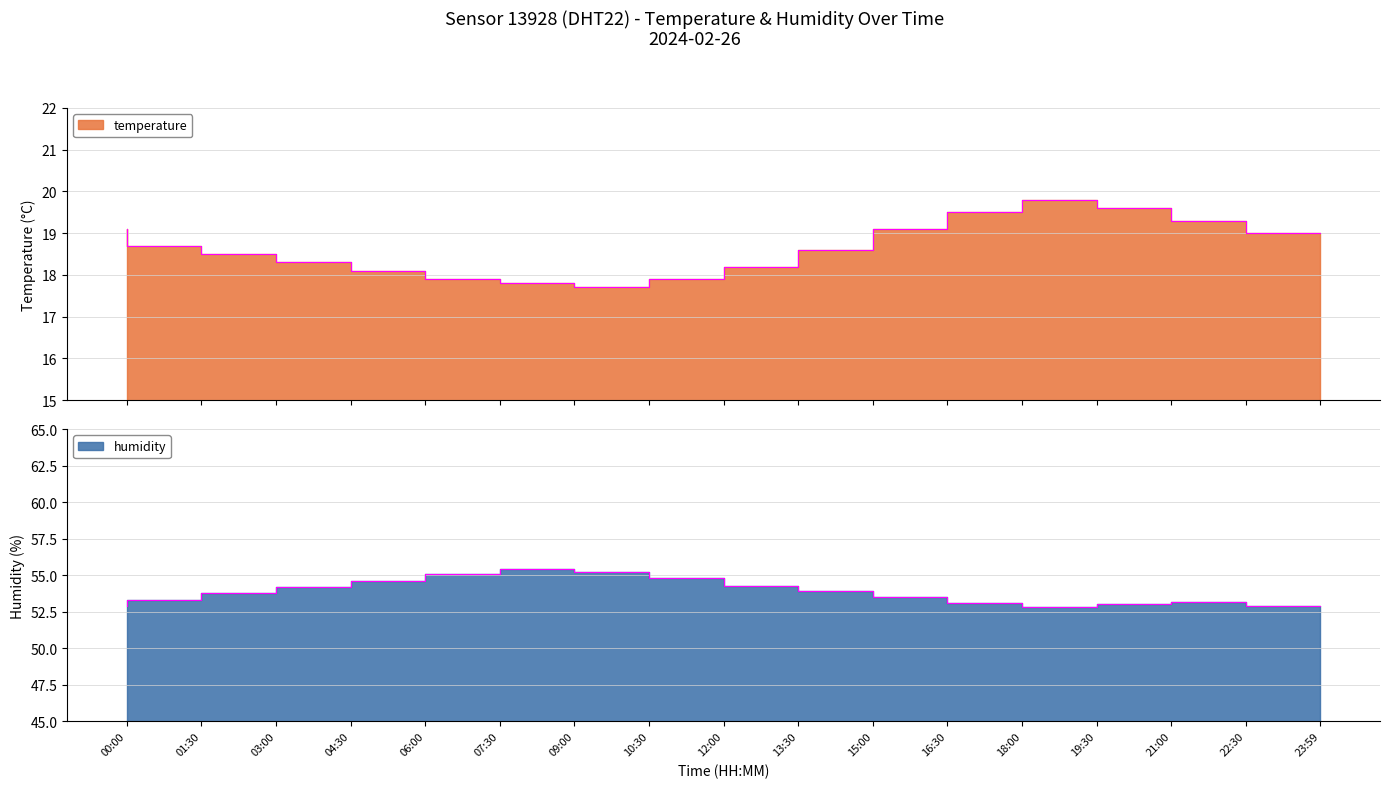

True or false: humidity has a value of 37.6 at 15:00.

False